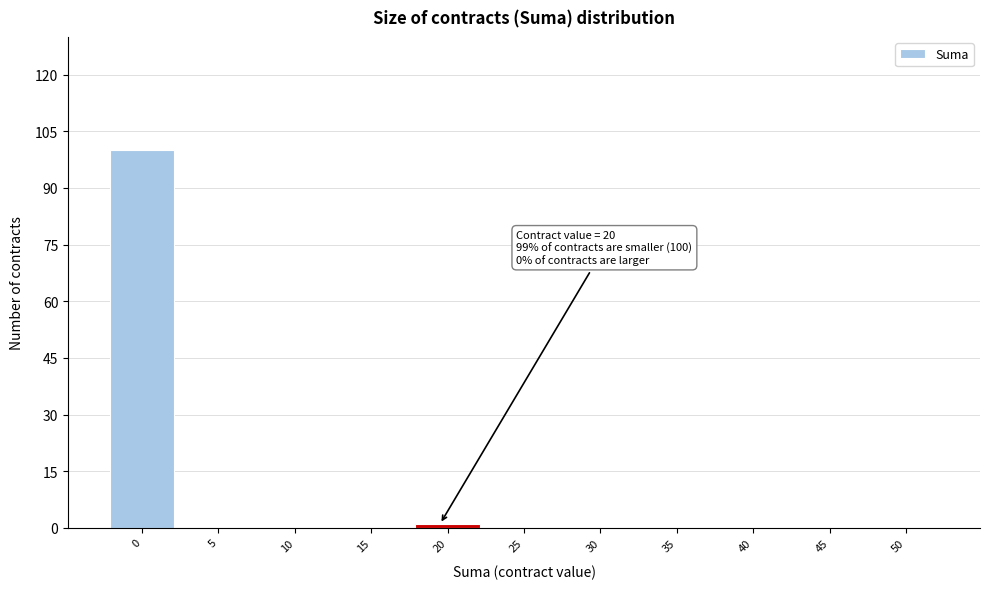

Which range on the x-axis has the tallest bar?

-2 to 3